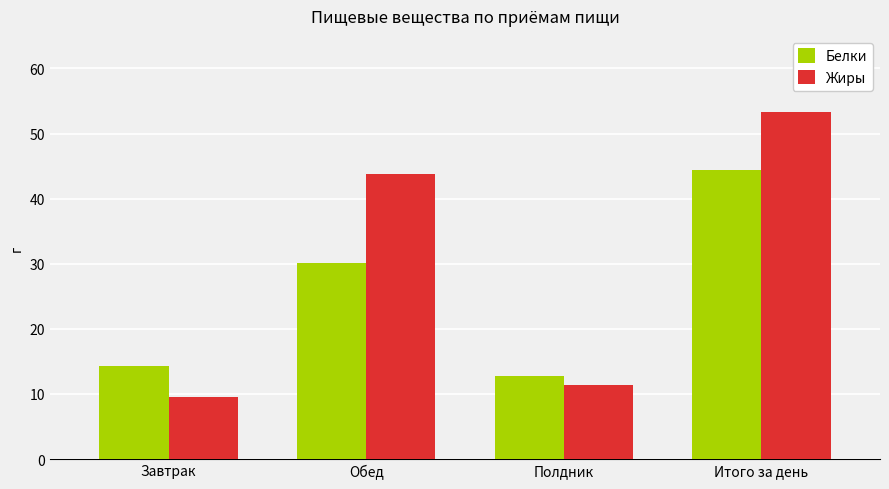

Which label corresponds to the smallest value in the chart?

Завтрак